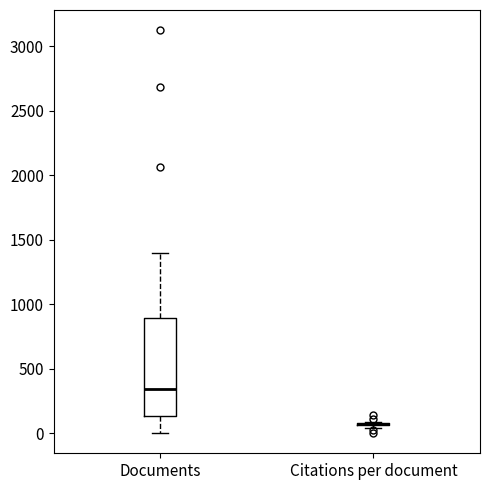

Reading left to right, transcribe this box plot: for each box, give where its median line is, the range the box spans, and where its two whiskers end, as read against the y-axis. The values are not printed on the chart, so give them approximately, as read against the axis.

Documents: median 350, box 150 to 900, whiskers 0 to 1400
Citations per document: box collapsed to a line at 50, whiskers 50 to 100